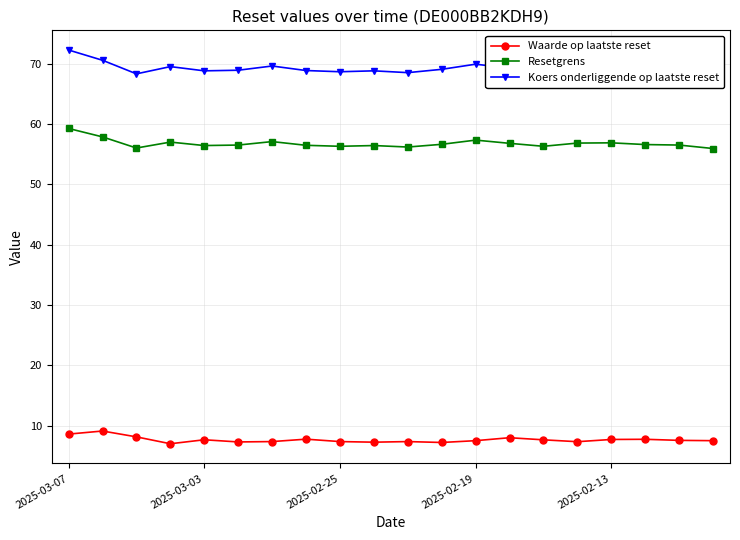

What is the maximum value for Waarde op laatste reset?

9.1